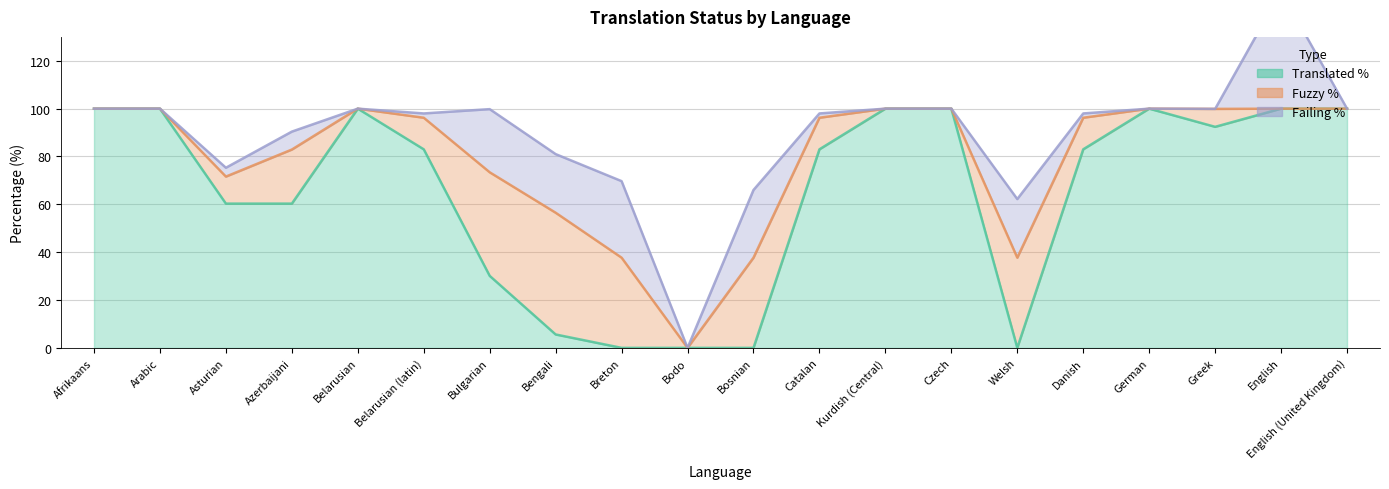

What is the difference between the maximum and minimum values in the translated_percent series?

100.0